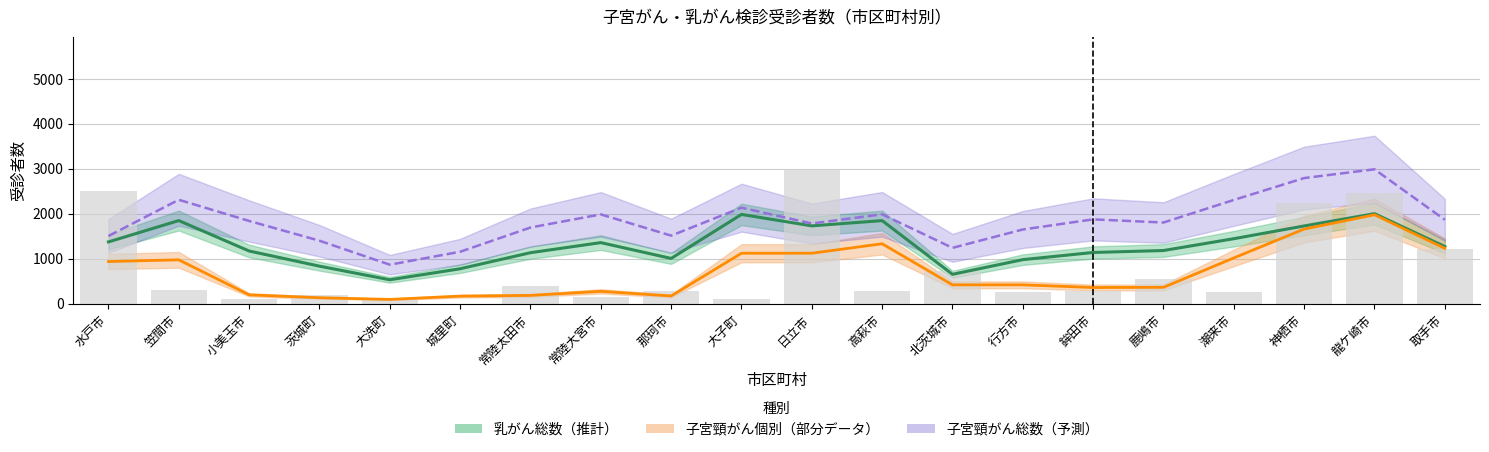

Are the bars grouped side by side (vs. stacked)?

Yes